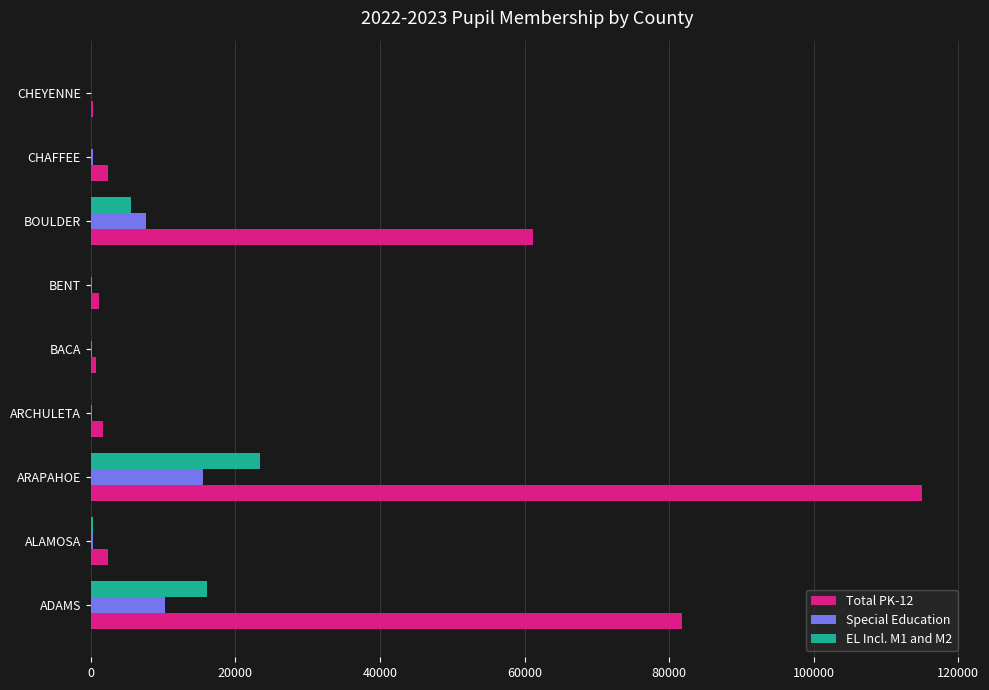

At which category is the sum across all series the highest?

ARAPAHOE